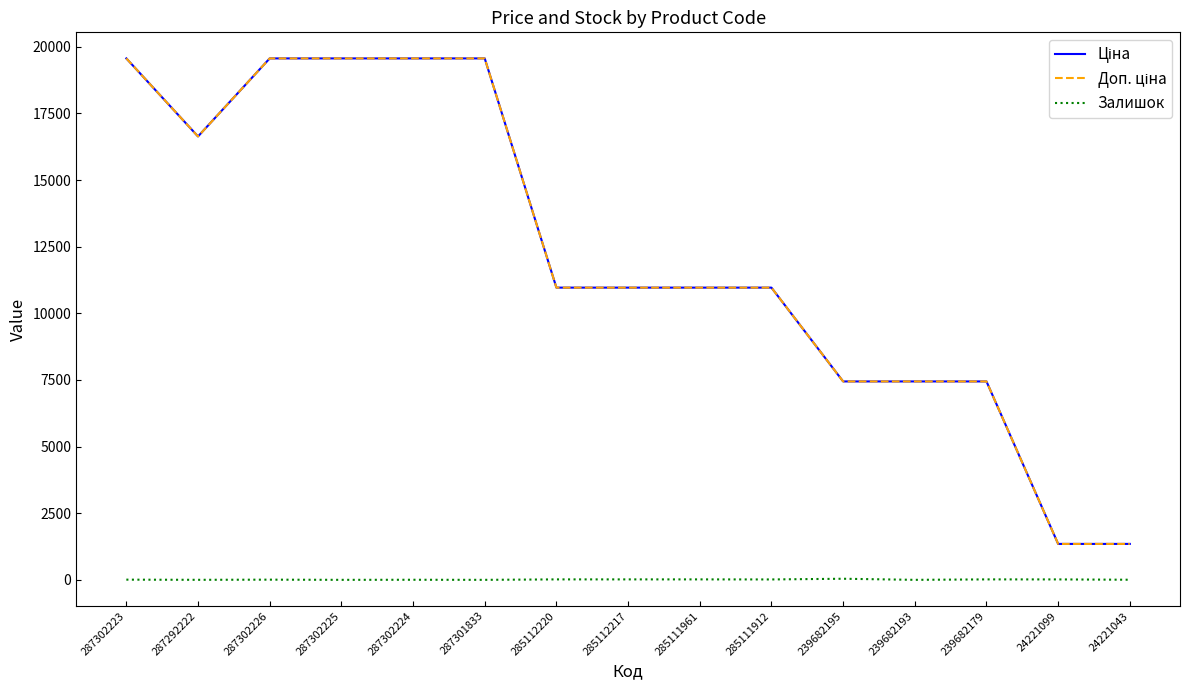

What is the approximate value of Залишок at 24221043?

4.0